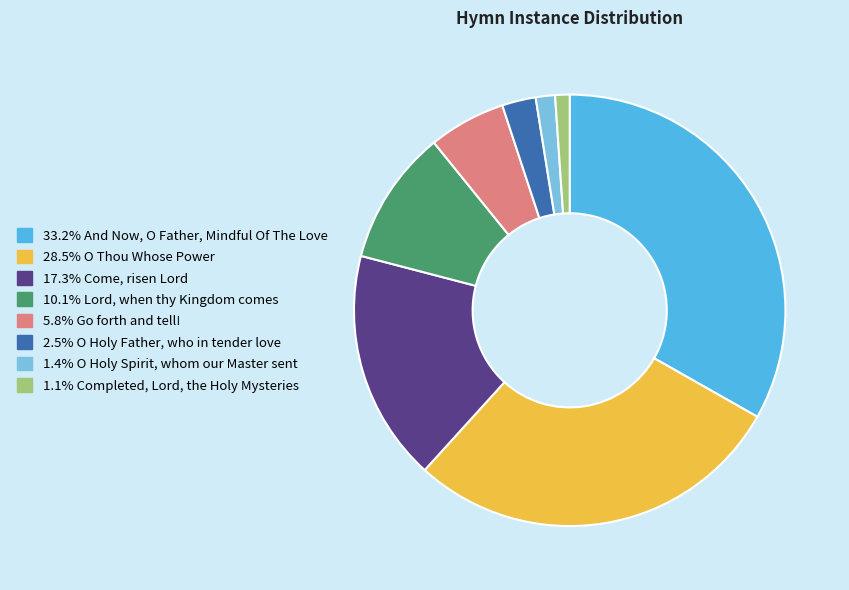

Count the number of slices in the pie.

8